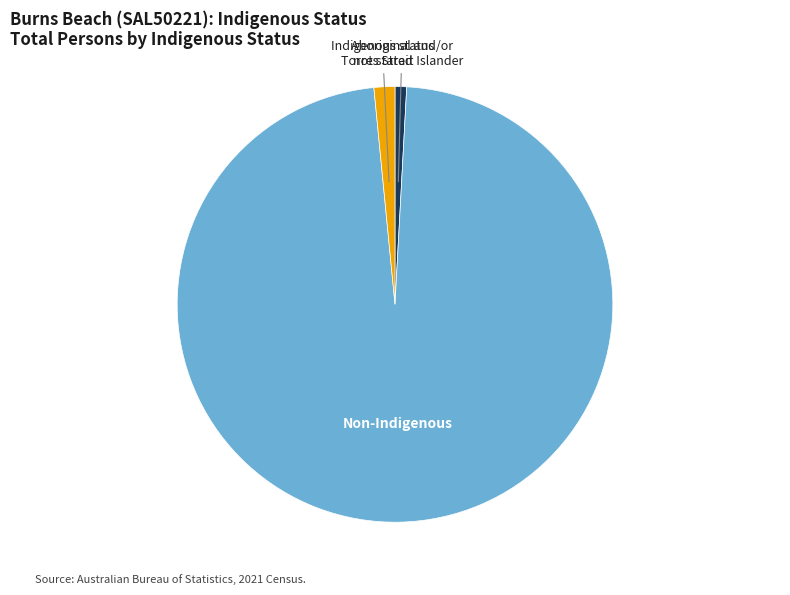

Which has a higher value, Non-Indigenous or Indigenous status not stated?

Non-Indigenous